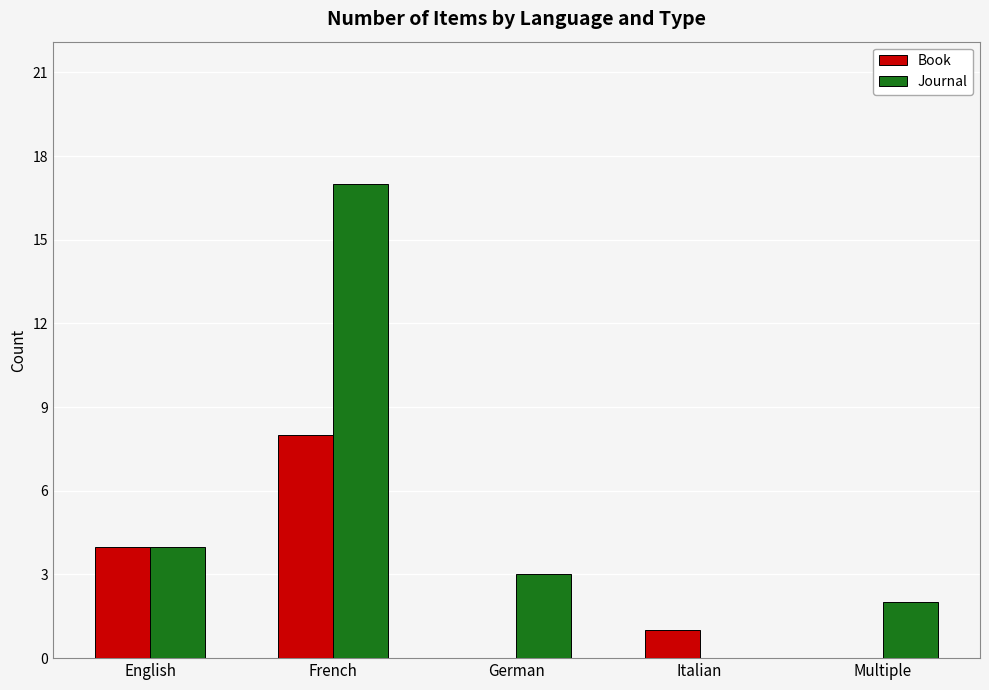

At which category is the sum across all series the highest?

French